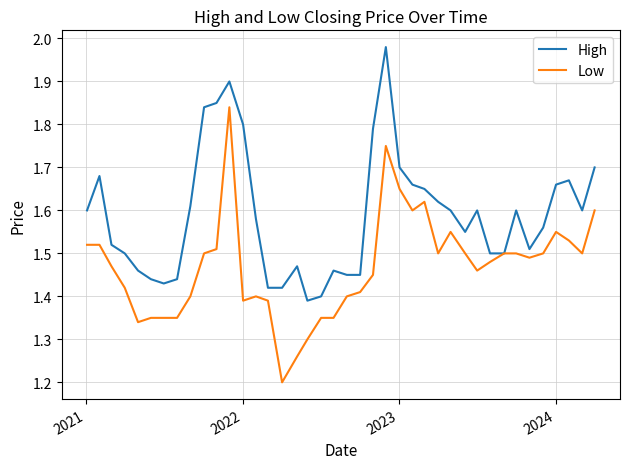

How many series are shown in this chart?

2